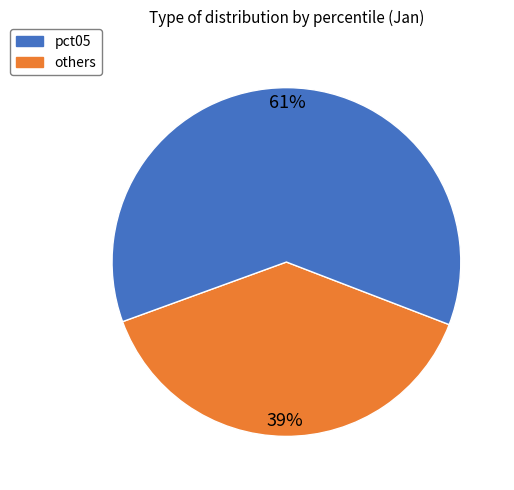

Does any single category account for the majority?

Yes